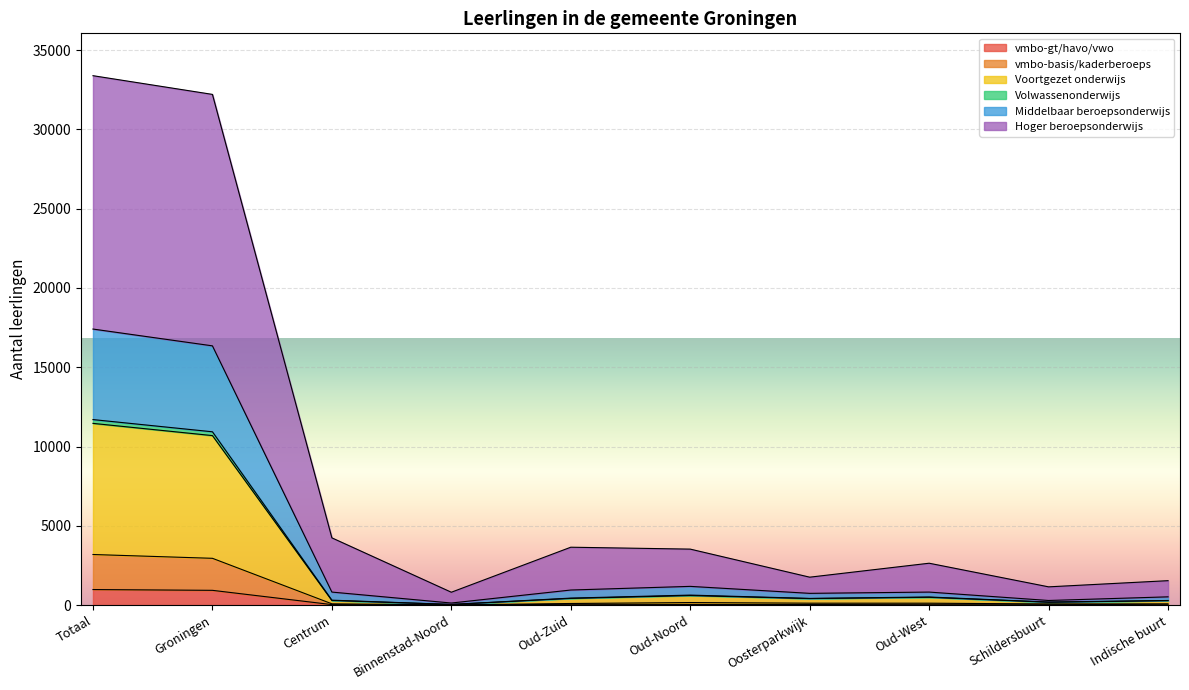

Where is the first local maximum for Hoger beroepsonderwijs?

Oud-Zuid